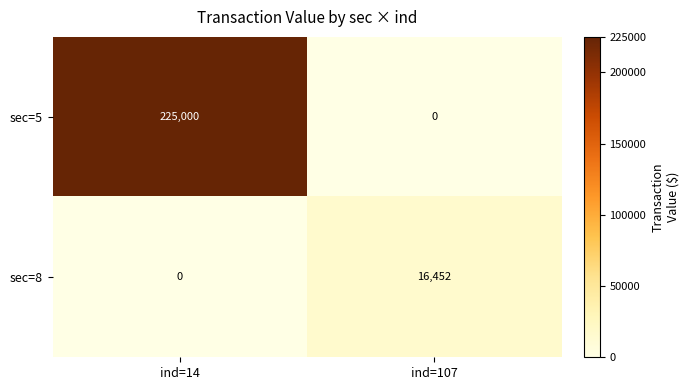

The value of sec=5 at ind=14 is 225000. True or false?

True